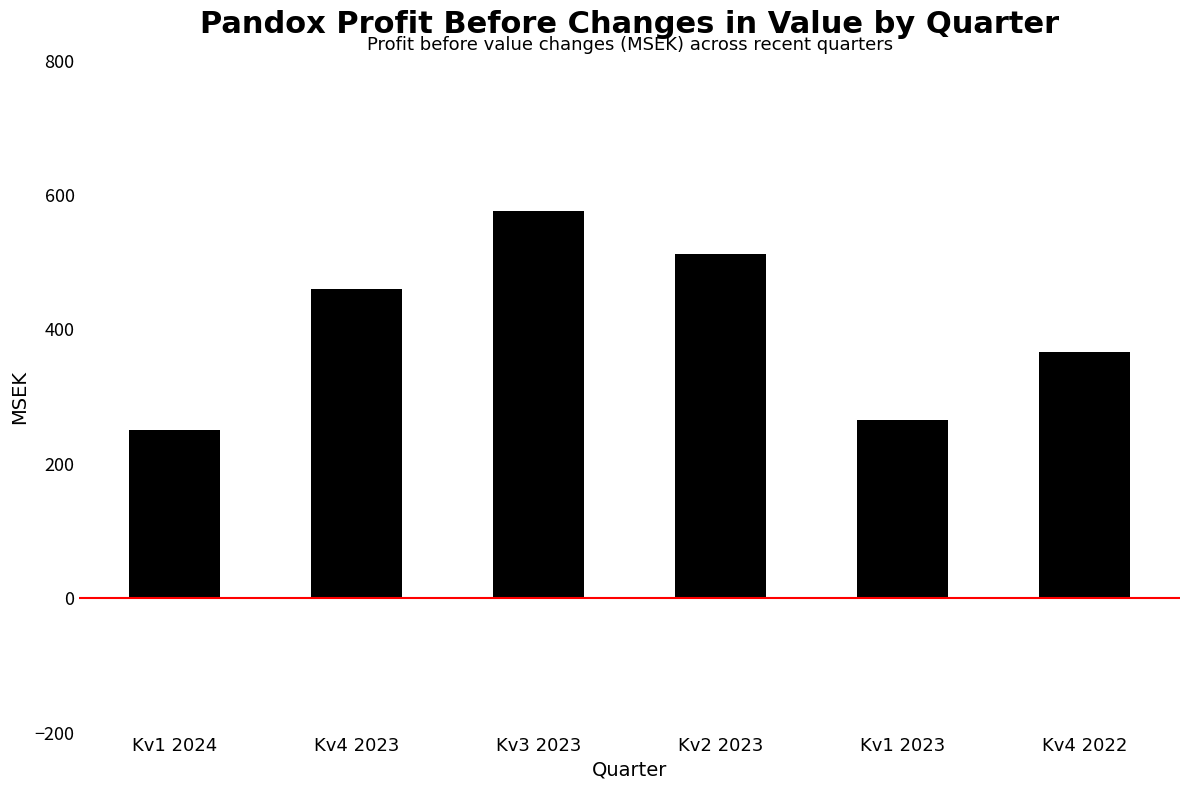

The chart shows a value of 266 at Kv1 2023. True or false?

True